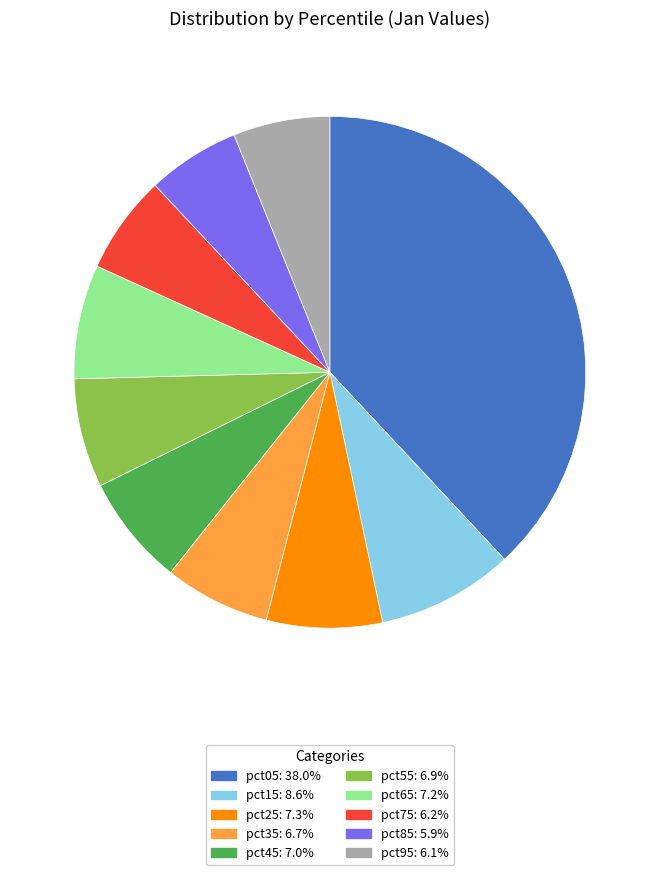

Which slice is the largest?

pct05